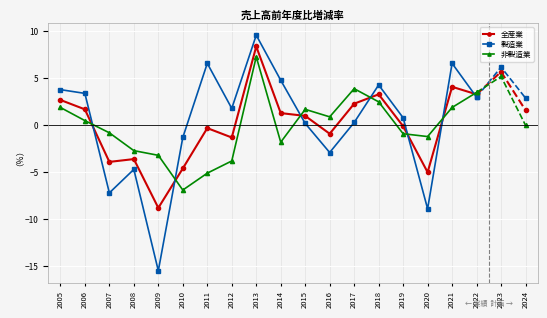

How many positive values does the 非製造業 series have?

9